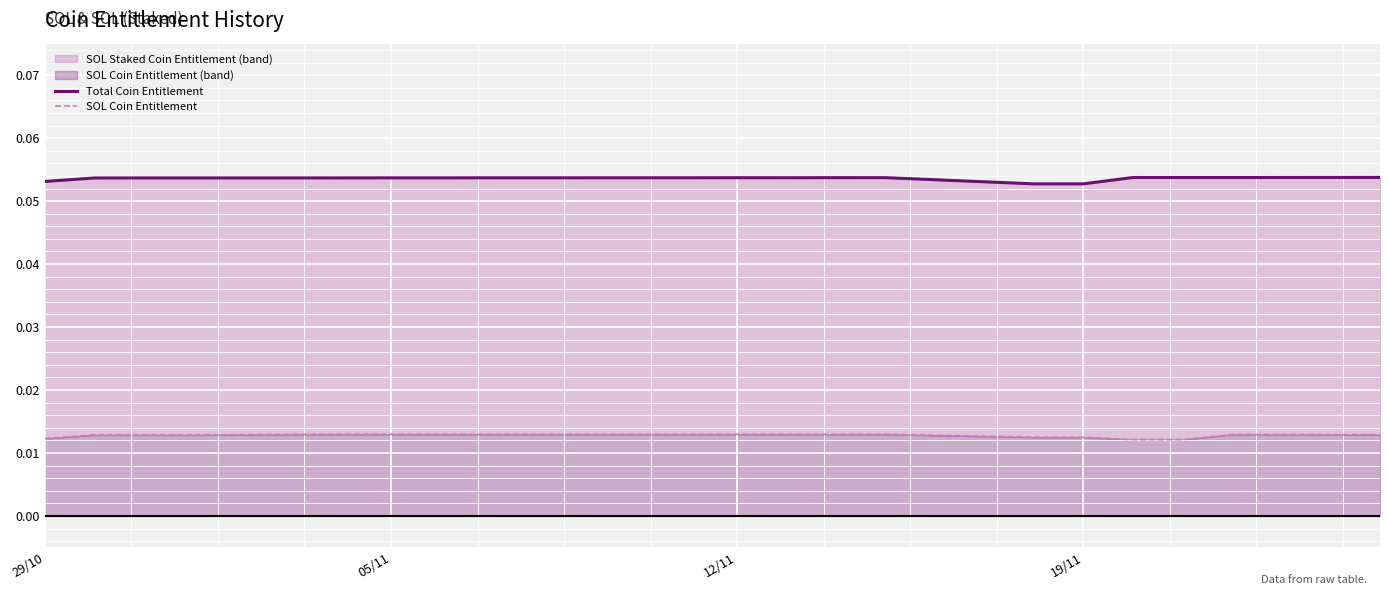

How many data points does each series have?

20